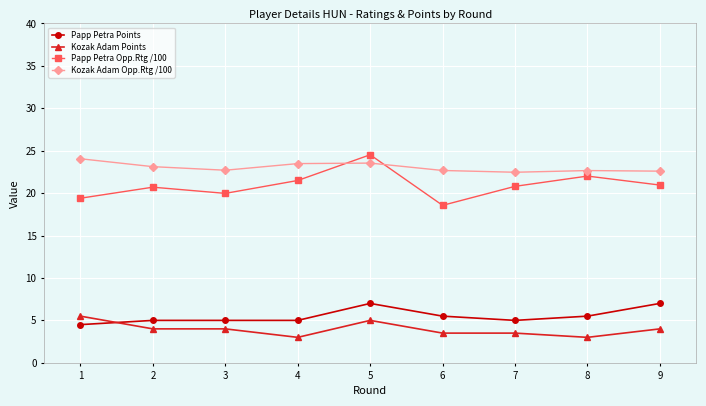

Which series has the largest range (max minus min)?

Papp Petra Opp.Rtg /100